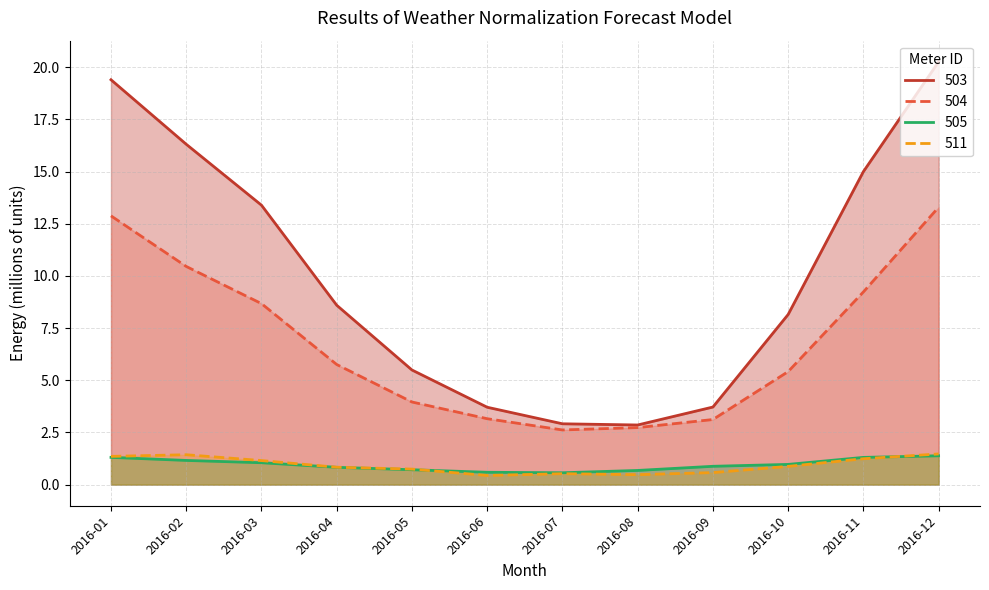

How many series are shown in this chart?

4